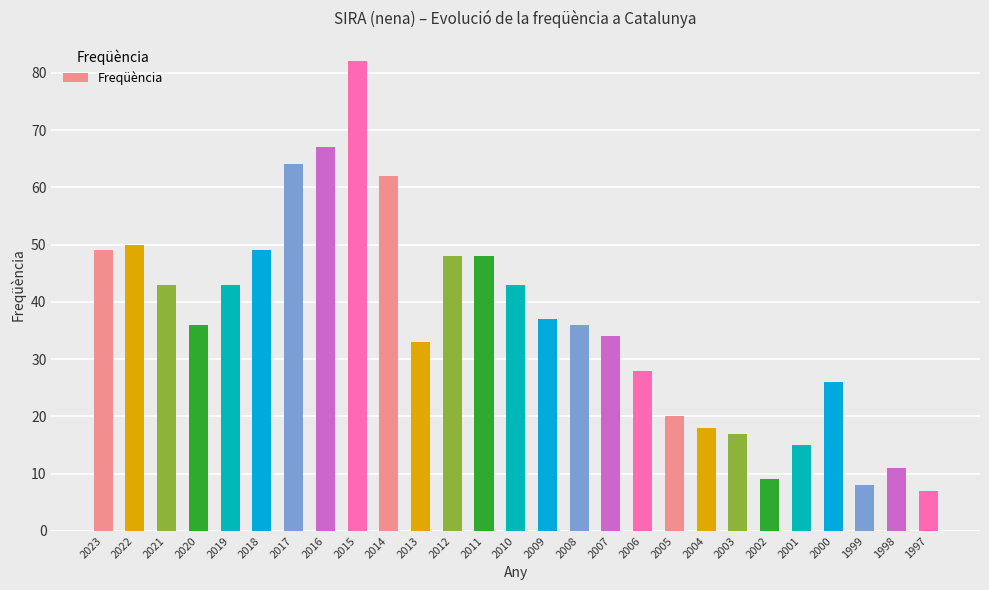

What is the difference between the values at 2017 and 2003?

47